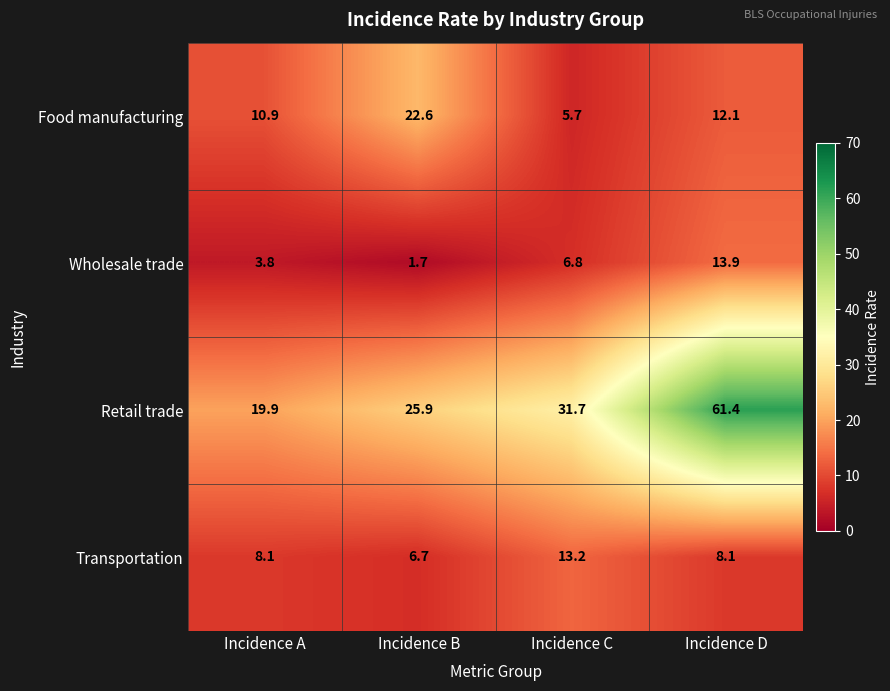

Which label corresponds to the smallest value in the chart?

Incidence B